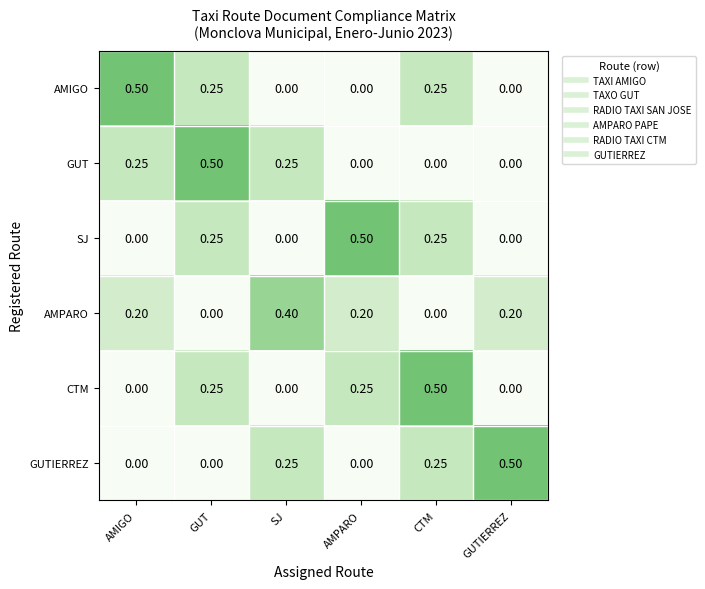

Is the value of AMIGO at CTM greater than the value of GUT at CTM?

Yes